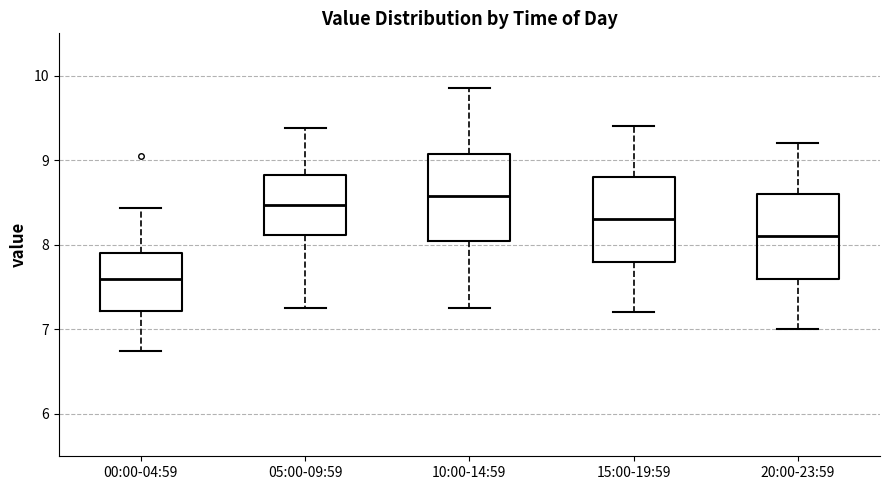

Reading left to right, transcribe this box plot: for each box, give where its median line is, the range the box spans, and where its two whiskers end, as read against the y-axis. The values are not printed on the chart, so give them approximately, as read against the axis.

00:00-04:59: median 7.6, box 7.2 to 7.9, whiskers 6.8 to 8.4
05:00-09:59: median 8.5, box 8.1 to 8.8, whiskers 7.3 to 9.4
10:00-14:59: median 8.6, box 8.1 to 9.1, whiskers 7.3 to 9.9
15:00-19:59: median 8.3, box 7.8 to 8.8, whiskers 7.2 to 9.4
20:00-23:59: median 8.1, box 7.6 to 8.6, whiskers 7.0 to 9.2